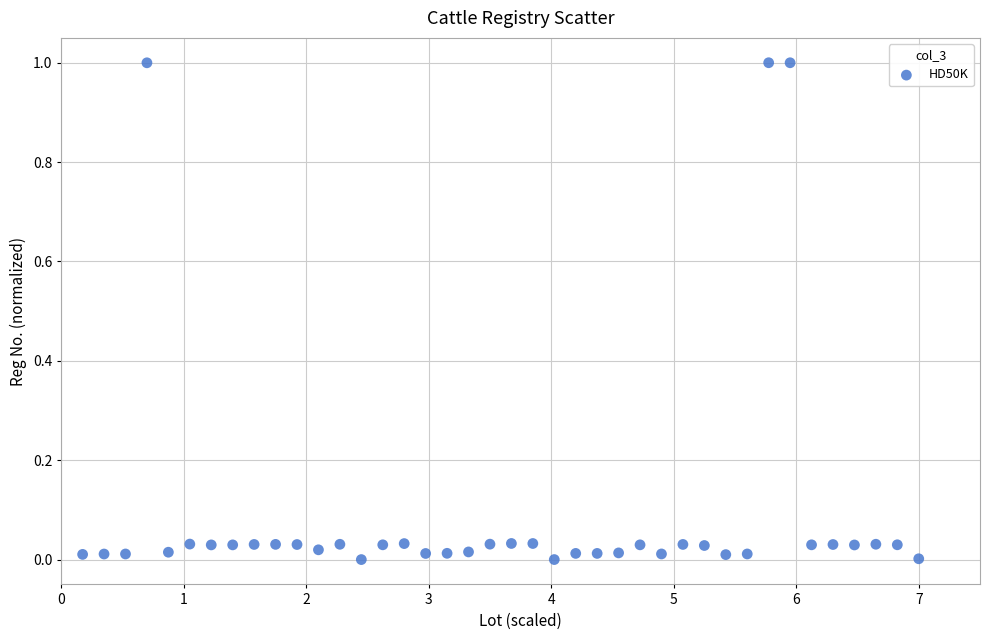

What is the range of Y values (max minus min)?

1.0